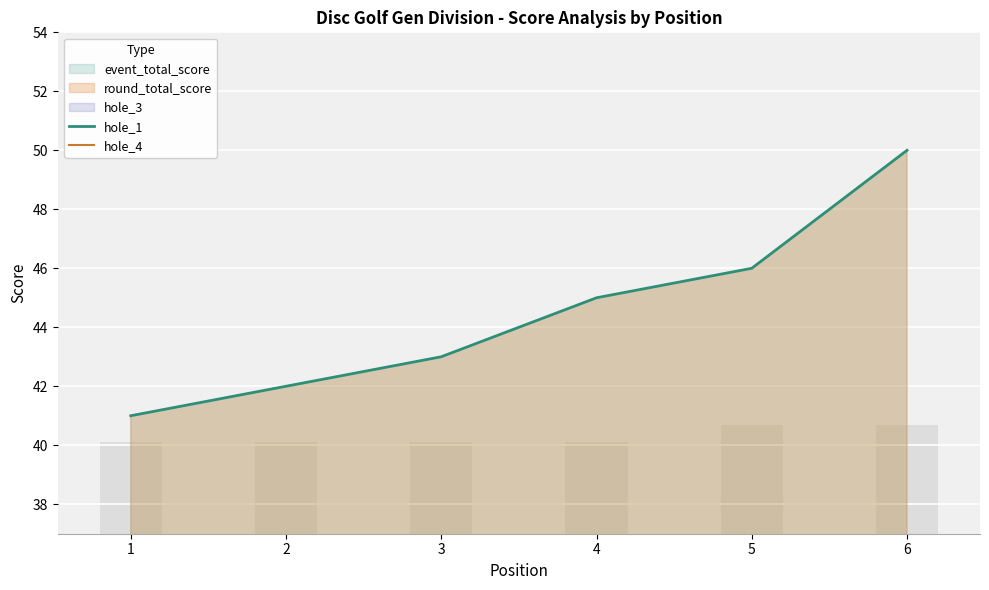

The value of hole_4 at 3 is 3. True or false?

False